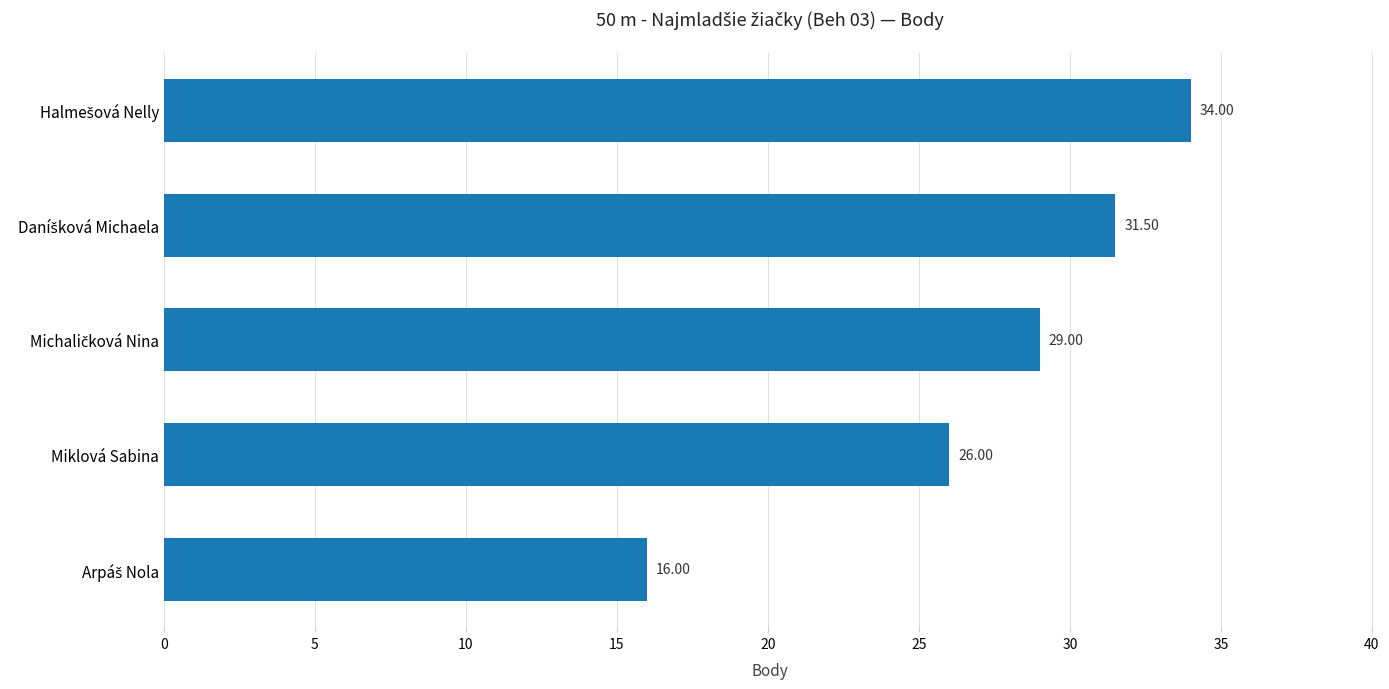

What is the difference between the maximum and minimum values?

18.0